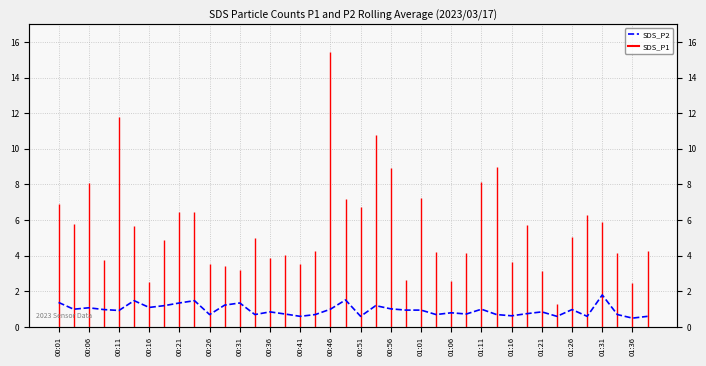

Reading left to right, list all the values displayed in this chart.

1.4	1.0	1.1	1.0	0.9	1.5	1.1	1.2	1.4	1.5	0.7	1.2	1.4	0.7	0.8	0.7	0.6	0.7	1.0	1.5	0.6	1.2	1.0	0.9	0.9	0.7	0.8	0.7	1.0	0.7	0.6	0.8	0.8	0.6	1.0	0.6	1.8	0.7	0.5	0.6